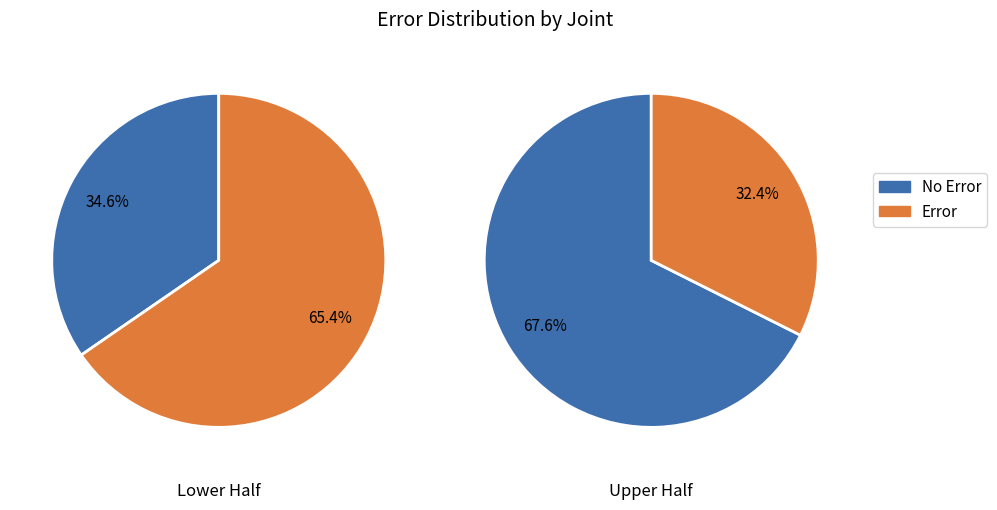

Does any single category account for the majority?

Yes